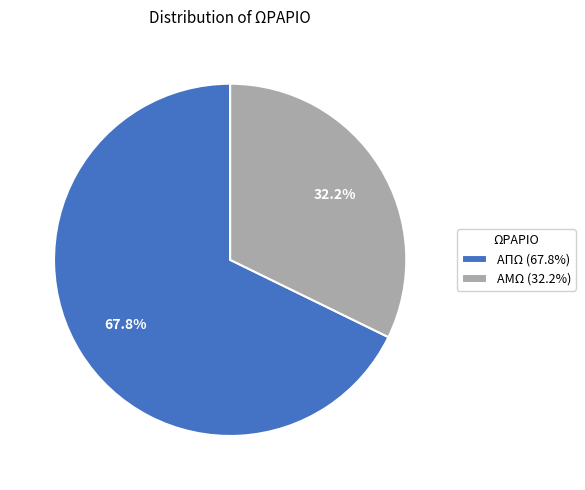

Is it true that ΑΜΩ is 24% of the pie?

False